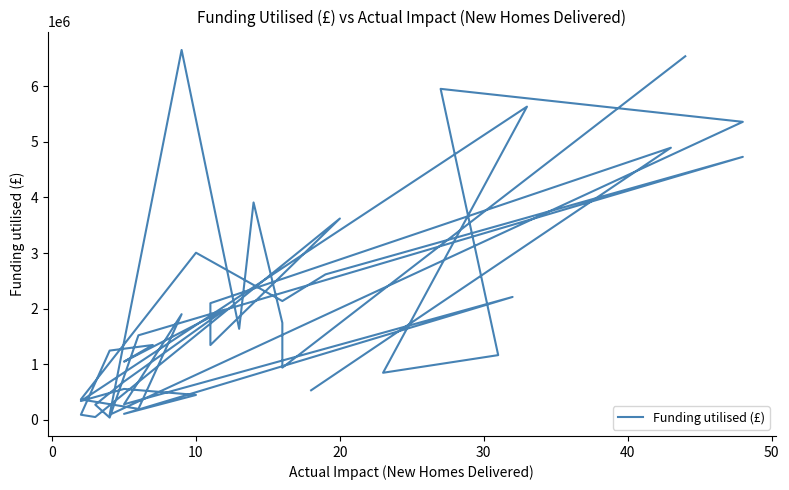

What is the minimum value shown in the chart?

40091